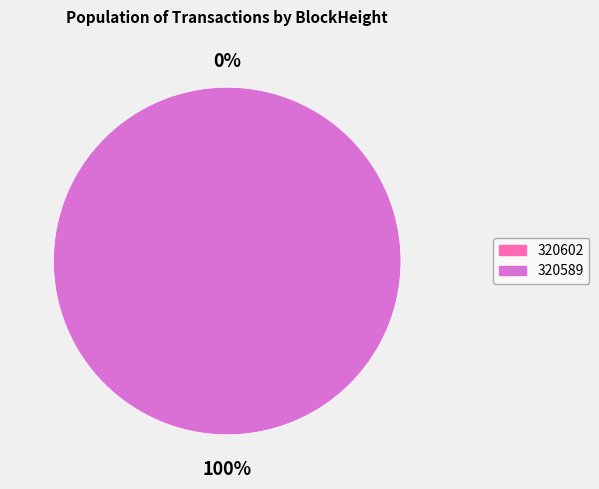

What portion of the pie excludes 320602?

100.0%